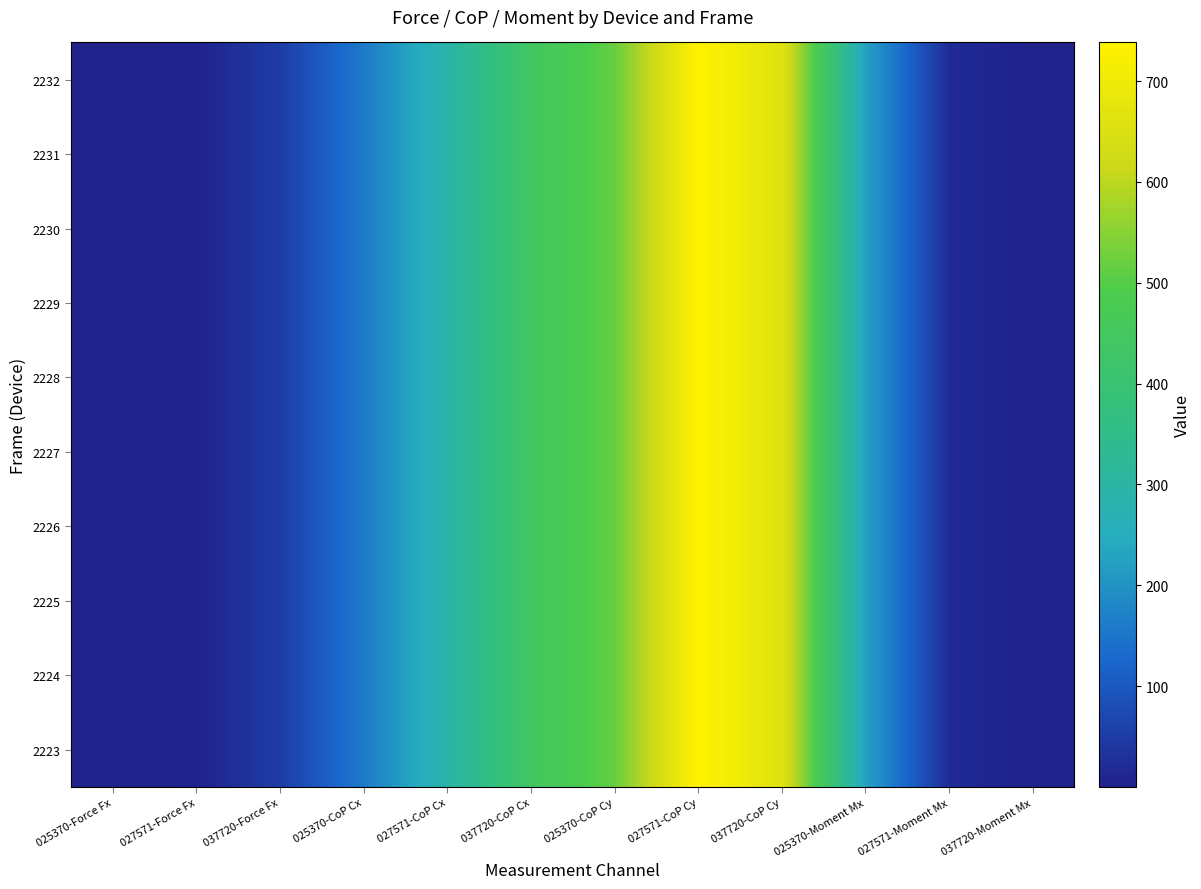

List the series in order of their peak value, lowest first.

2223, 2224, 2225, 2226, 2227, 2228, 2229, 2230, 2231, 2232